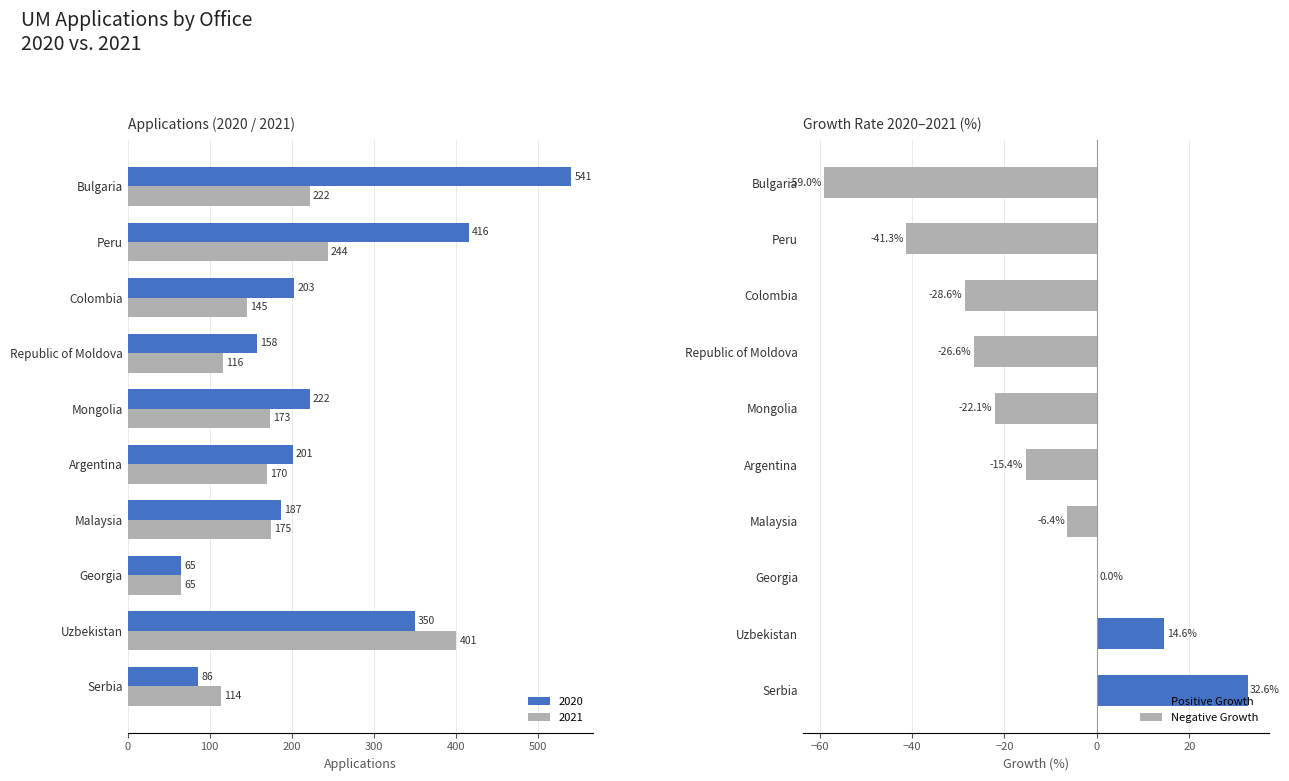

Rank the series at Uzbekistan from highest to lowest value.

2021, 2020